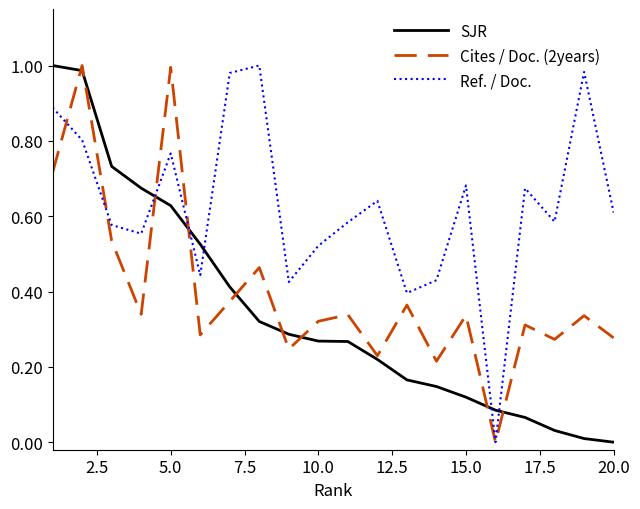

Which series has the largest total across all categories?

Ref. / Doc.